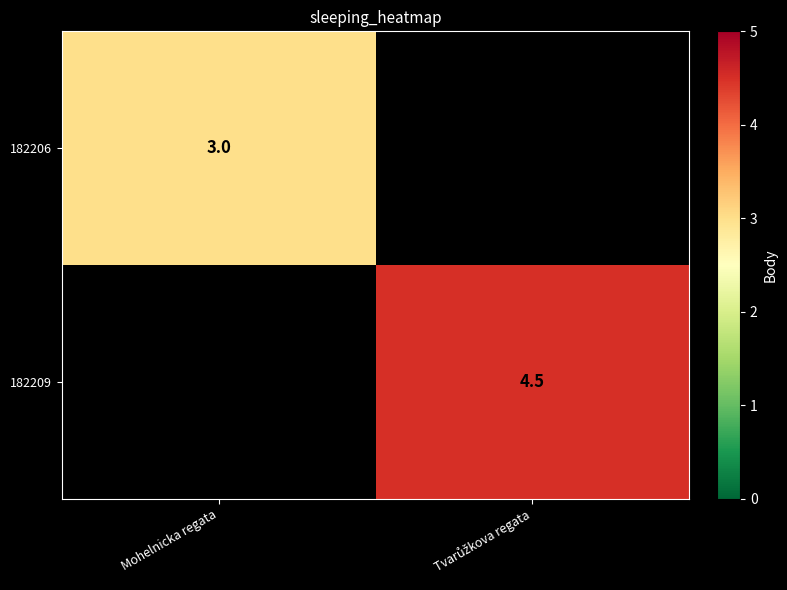

Which label corresponds to the smallest value in the chart?

Mohelnicka regata